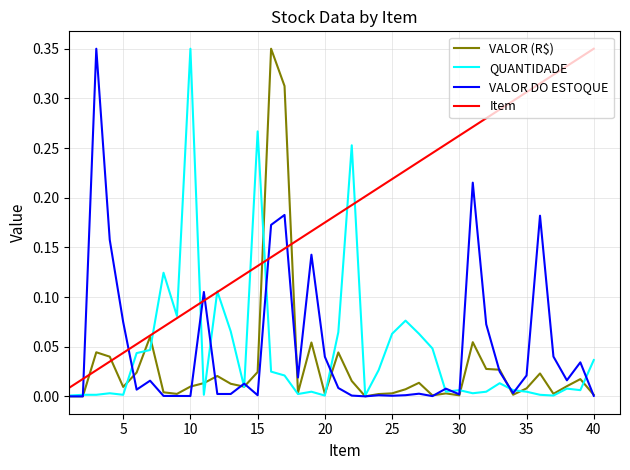

True or false: Item and VALOR DO ESTOQUE intersect in this chart.

True